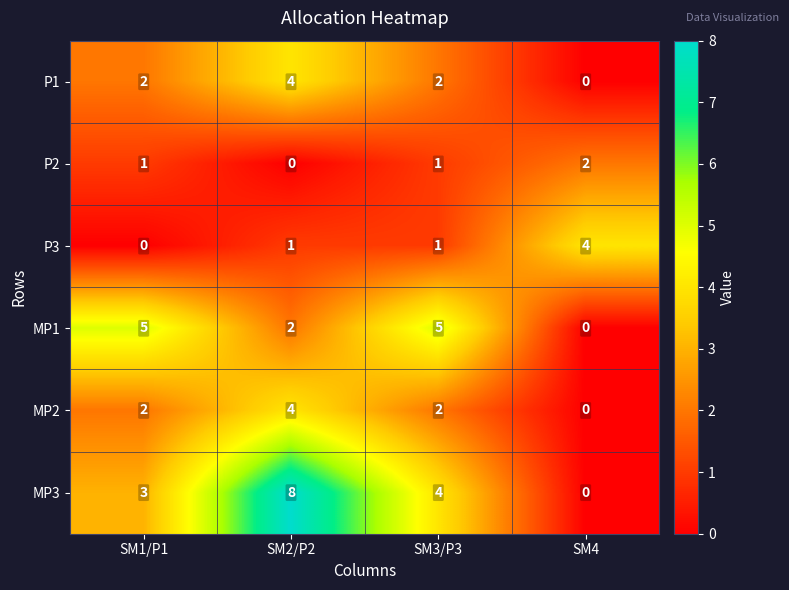

Is it true that MP1 equals 7 at SM1/P1?

False